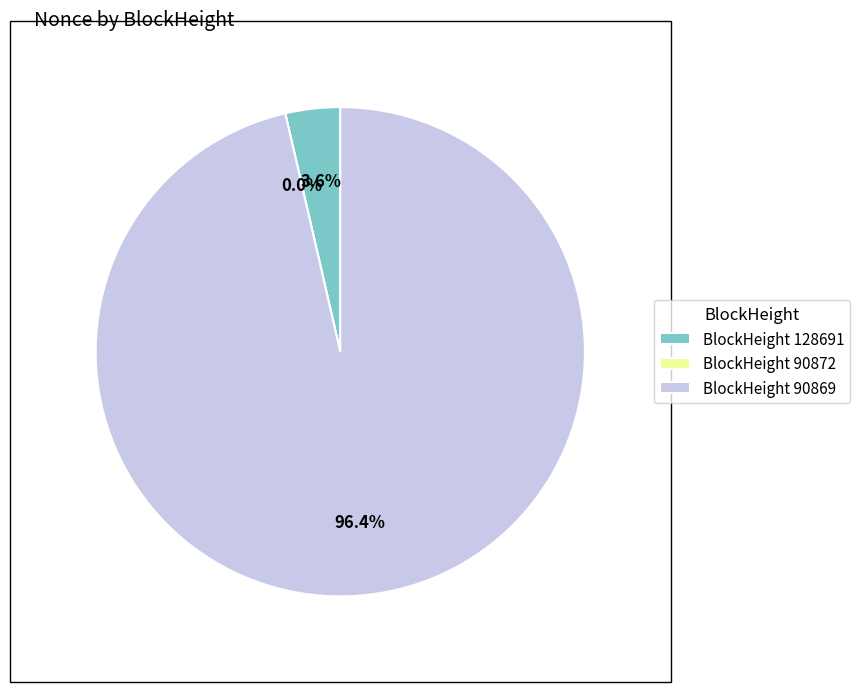

To the nearest percent, what is the combined percentage of 90869 and 128691?

100%